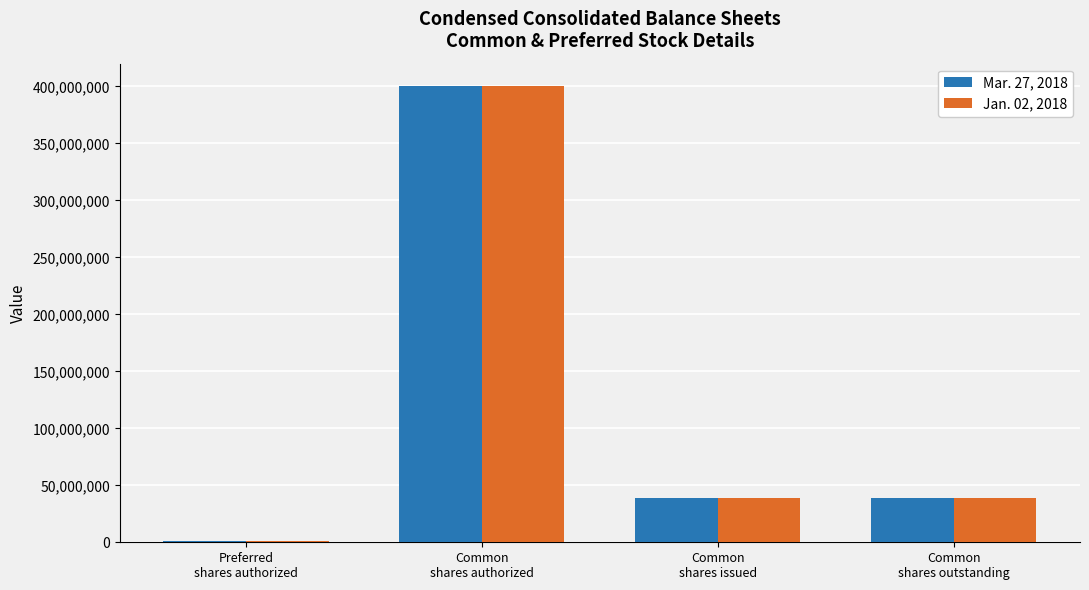

Are the bars horizontal?

No